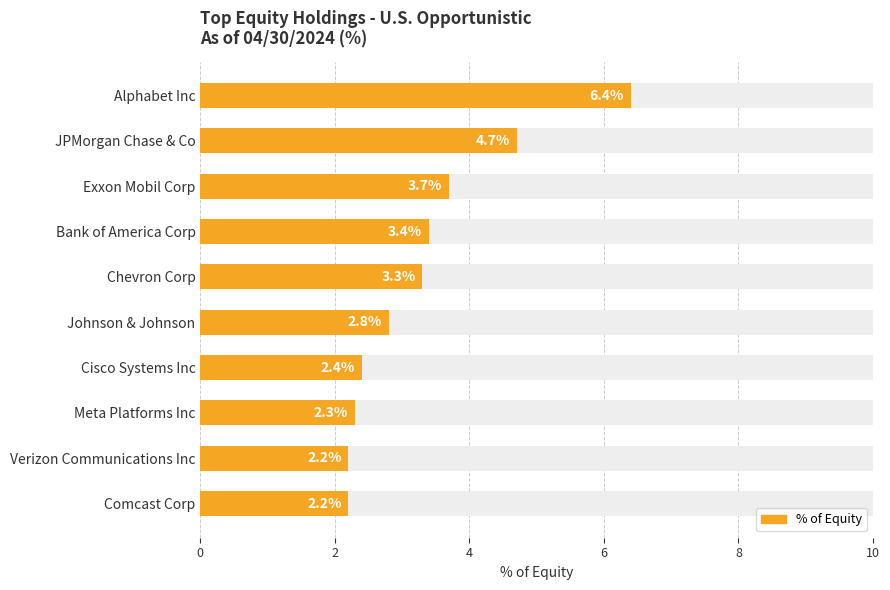

Reading left to right, what are all the values shown in this chart?

6.4	4.7	3.7	3.4	3.3	2.8	2.4	2.3	2.2	2.2